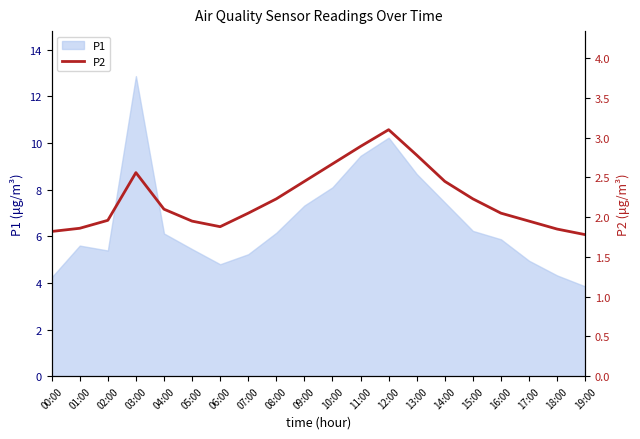

True or false: P1 has a value of 2.7 at 16:00.

False